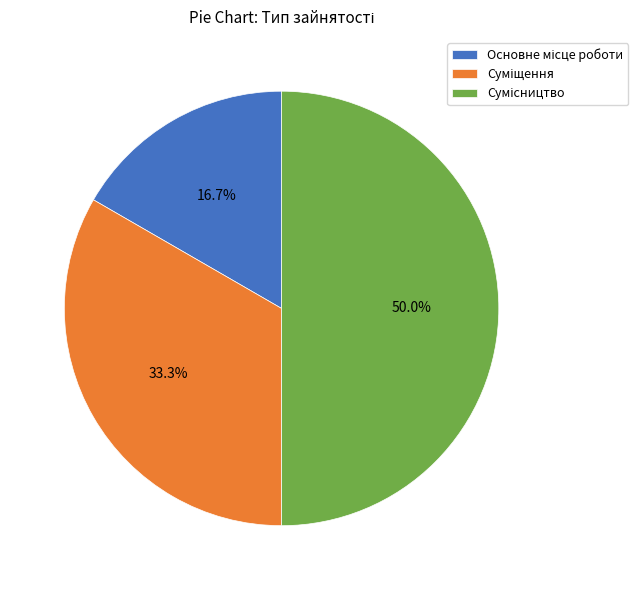

To the nearest percent, what portion does Суміщення represent?

33%